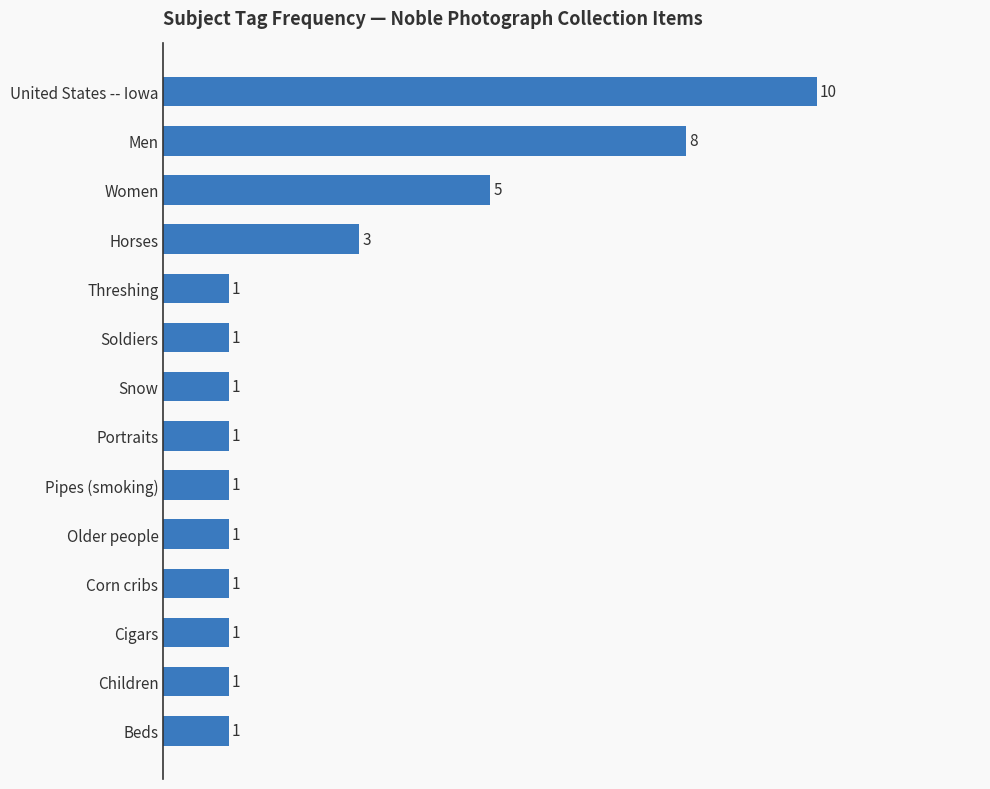

Reading top to bottom, transcribe all the data shown in this chart.

10	8	5	3	1	1	1	1	1	1	1	1	1	1